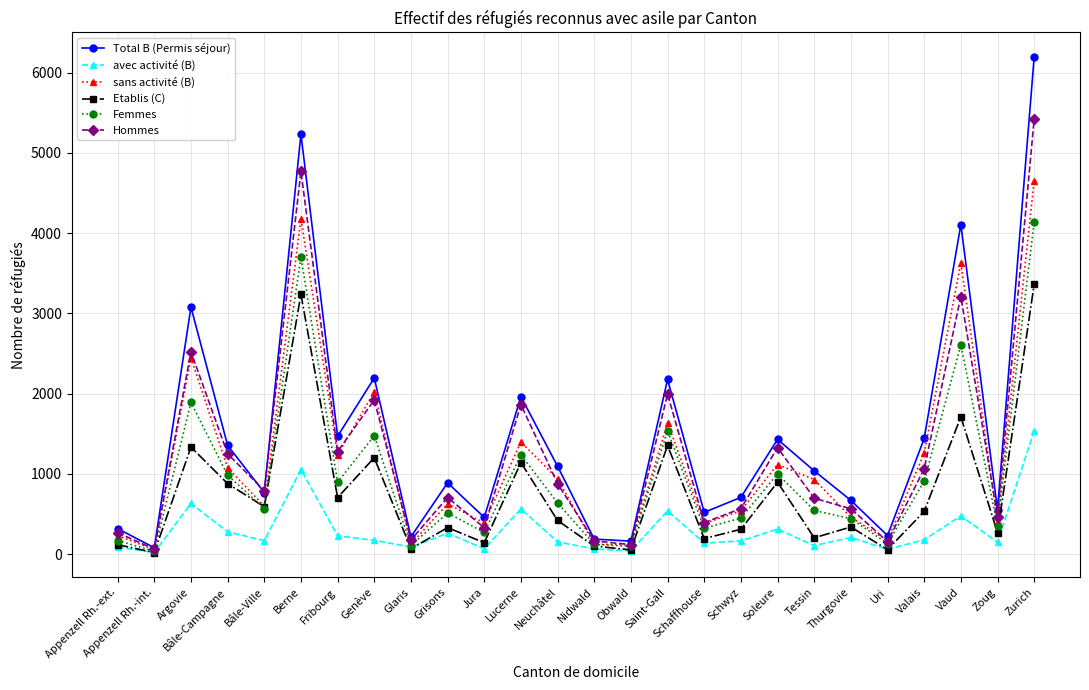

Which category has the highest value across all series?

Zurich